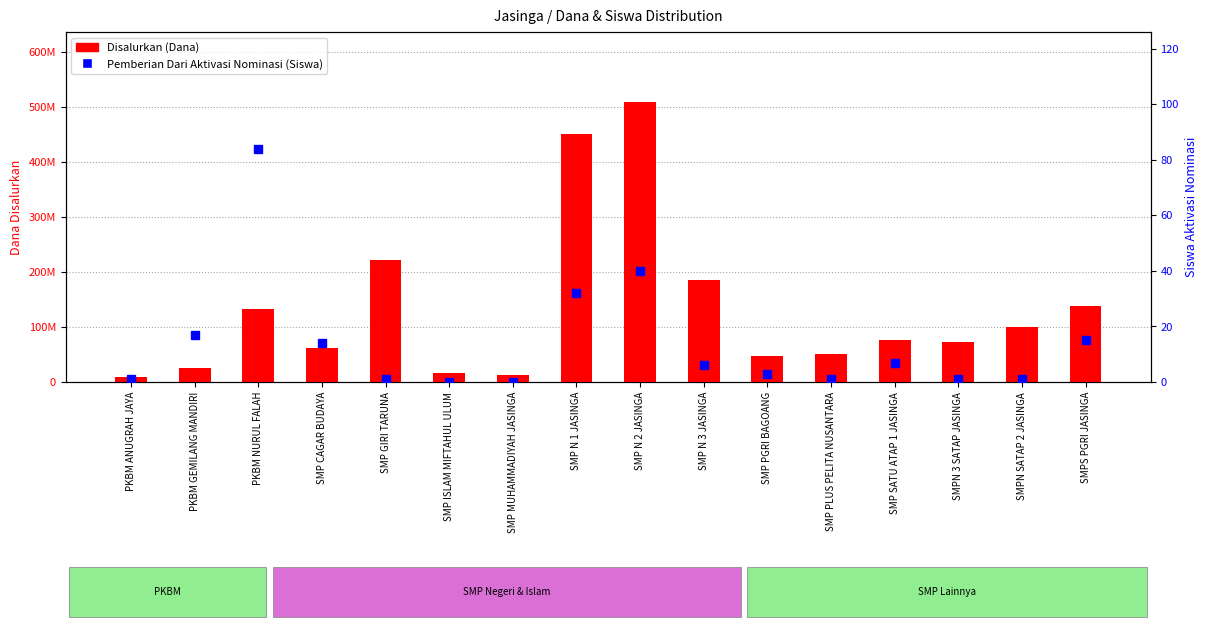

Read the Pemberian Dari Aktivasi Nominasi (Siswa) value at SMP CAGAR BUDAYA, to the nearest 5.

15